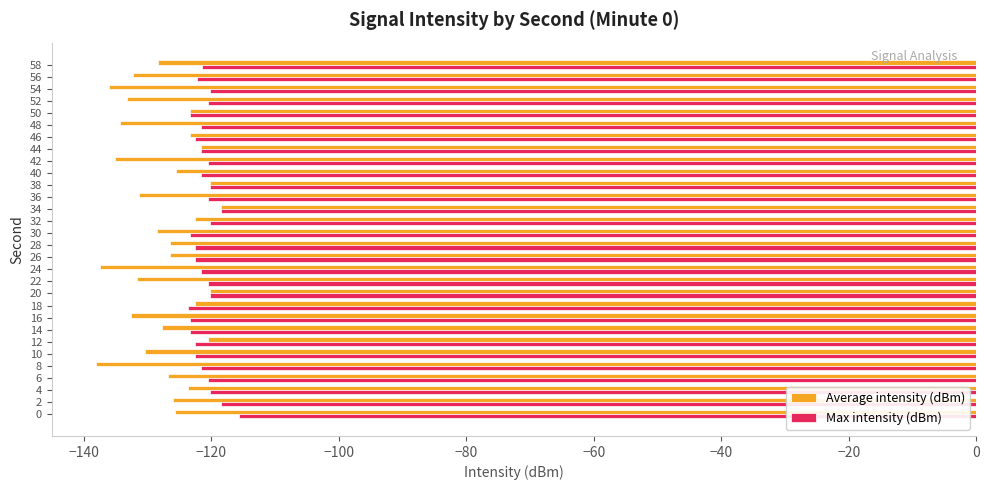

Rank the series at 0 from lowest to highest value.

Average intensity (dBm), Max intensity (dBm)